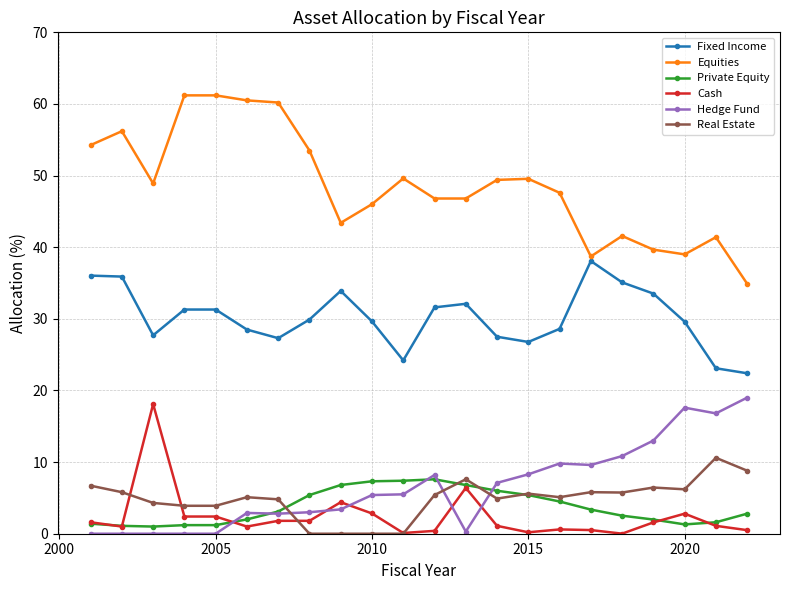

Does the chart have visible grid lines?

Yes